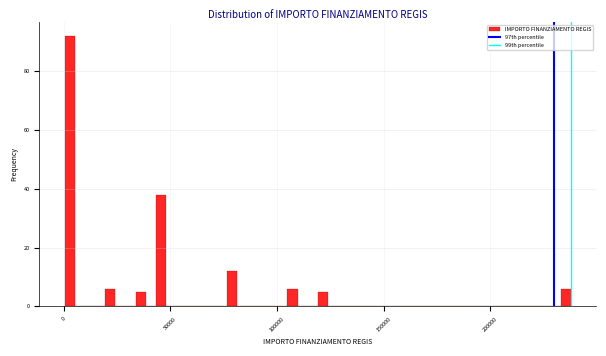

Around what value on the x-axis is the tallest bar? Give the approximate position of its centre, as read against the axis.

5000